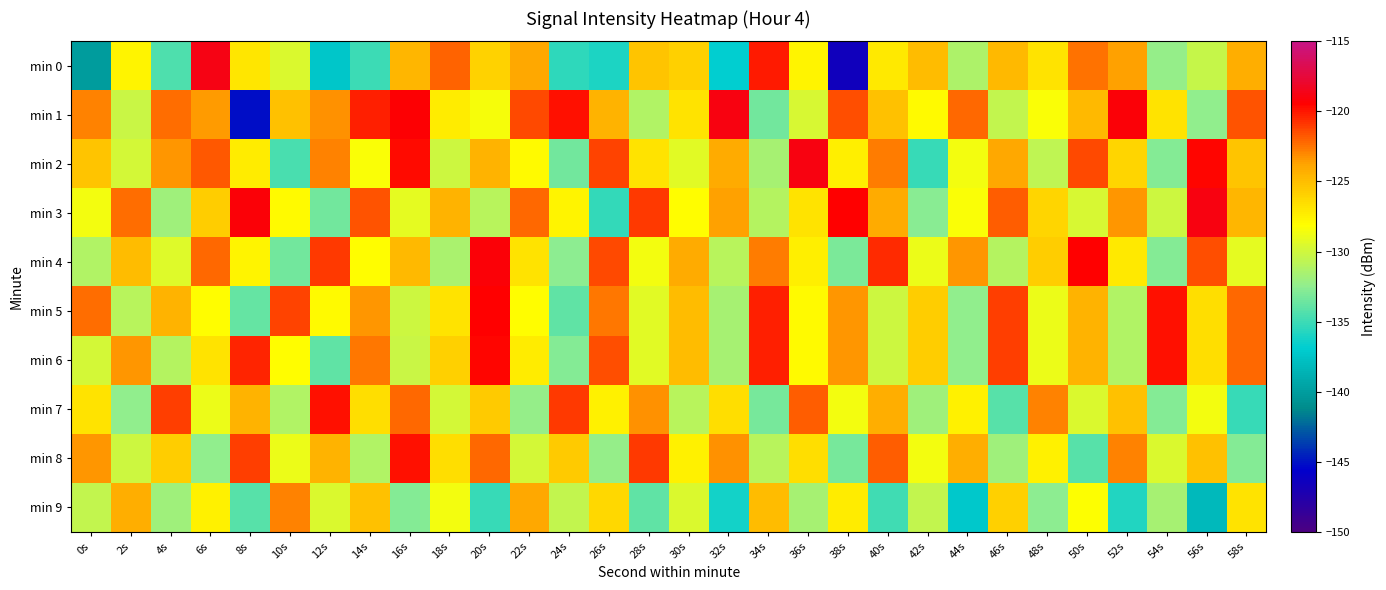

Between 8s and 18s, which series saw the biggest shift?

min 1